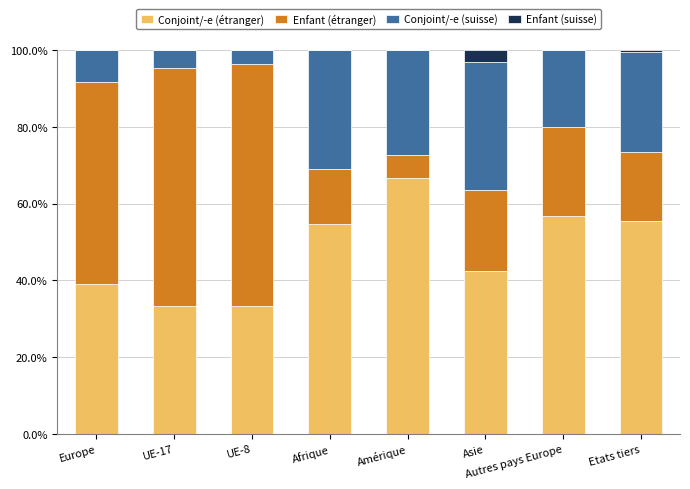

What are all the series names shown in the legend?

Conjoint/-e (étranger), Enfant (étranger), Conjoint/-e (suisse), Enfant (suisse)